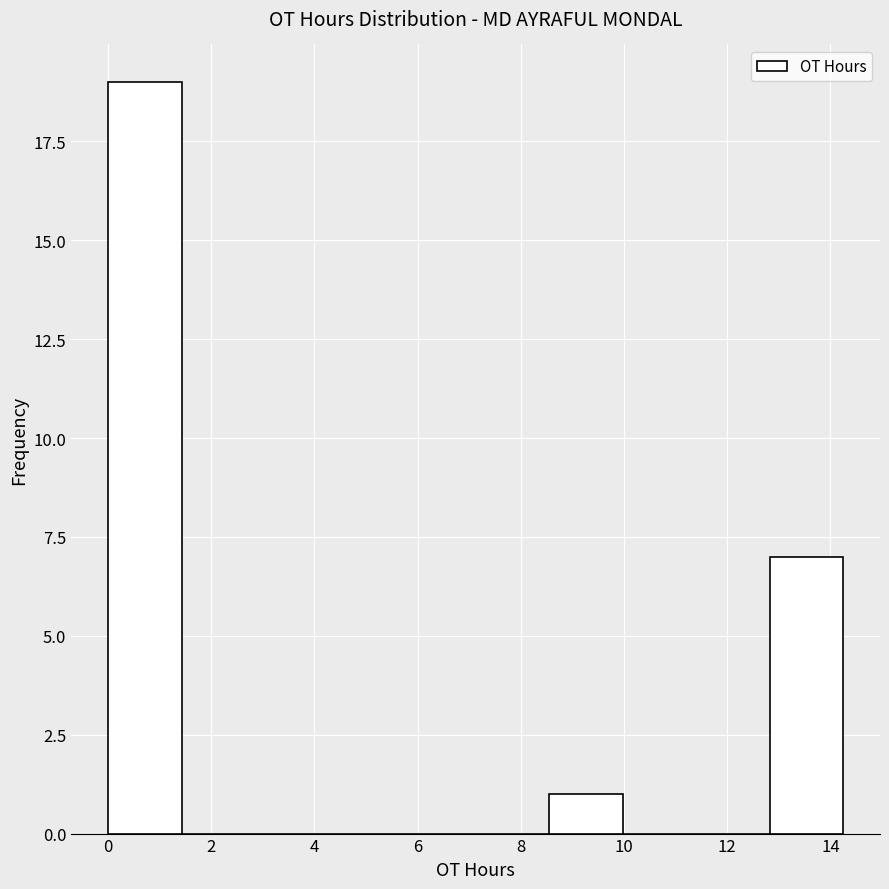

What is the height of the bar covering 8.6 to 10.0 on the x-axis? Neither the bar edges nor the heights are printed on the chart, so give them approximately, as read against the axes.

1